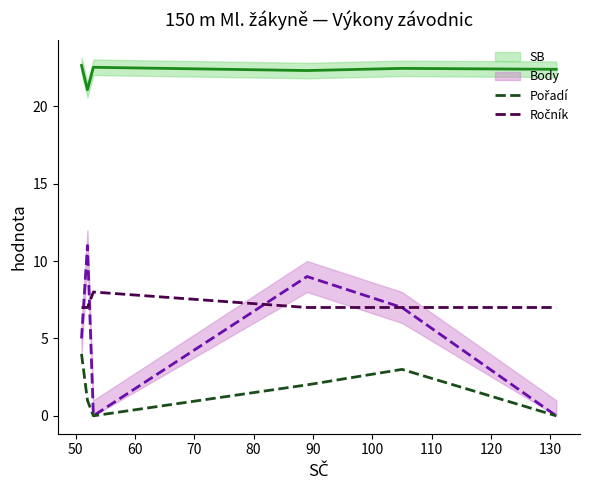

True or false: Ročník and Pořadí intersect in this chart.

False